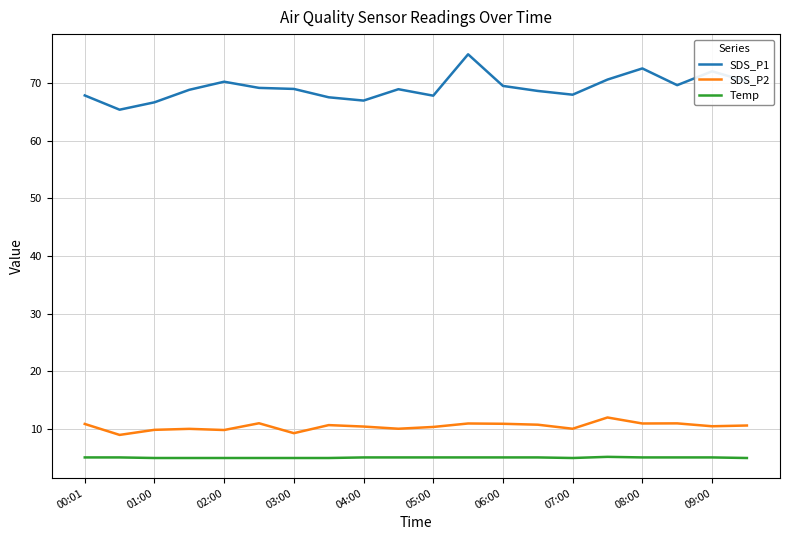

What is the lowest value of the Temp series?

5.0